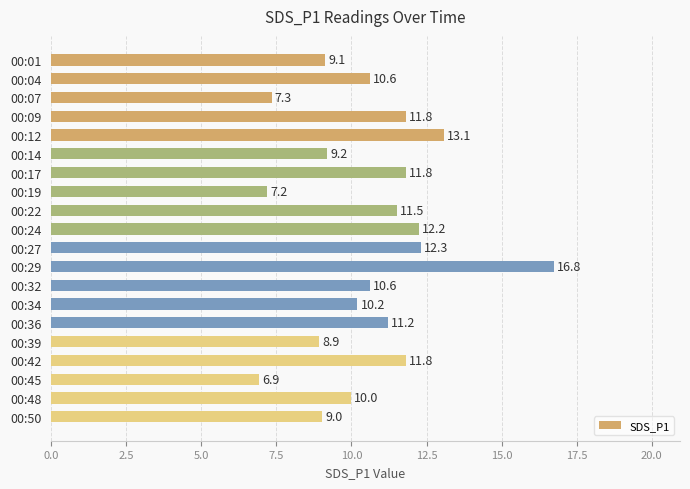

What is the minimum value shown in the chart?

6.9